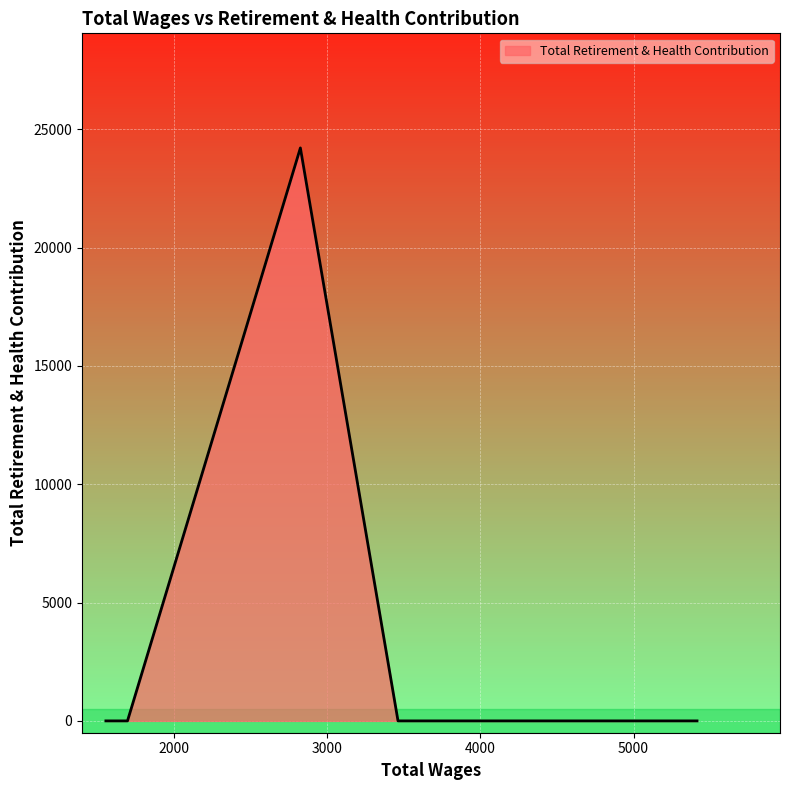

What is the sum of all values?

24214